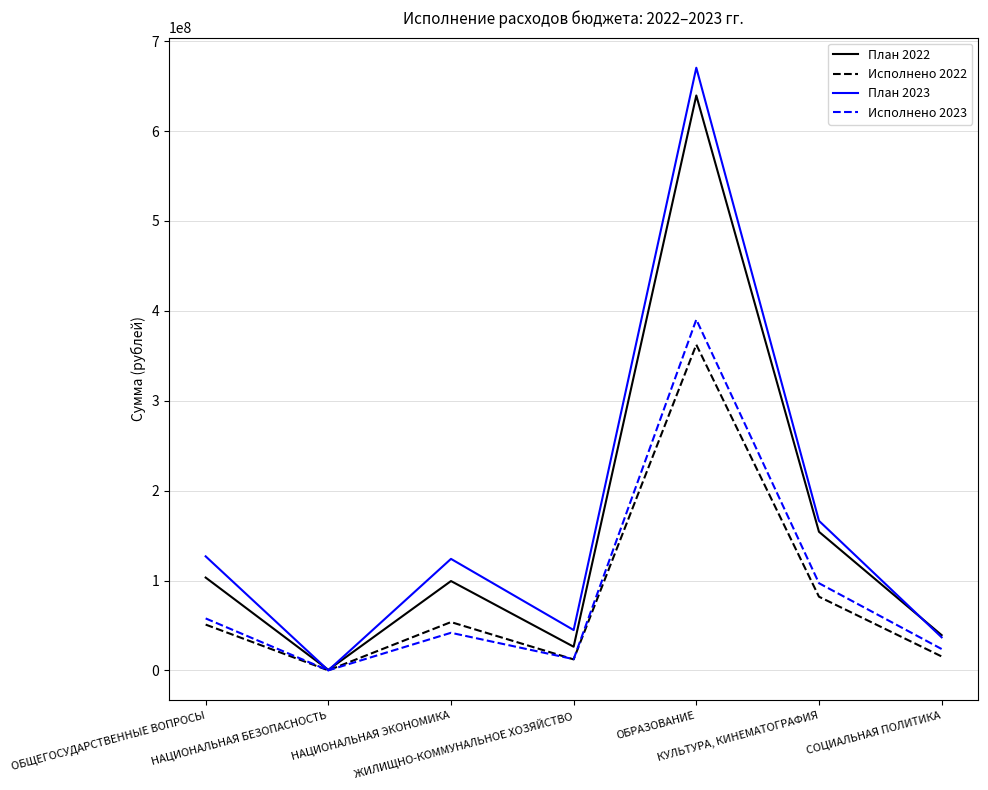

What is the lowest value of the План 2023 series?

110982.0